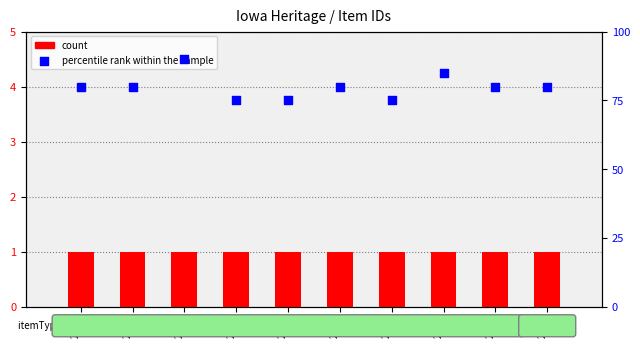

What is the total value across all series at 2910?

81